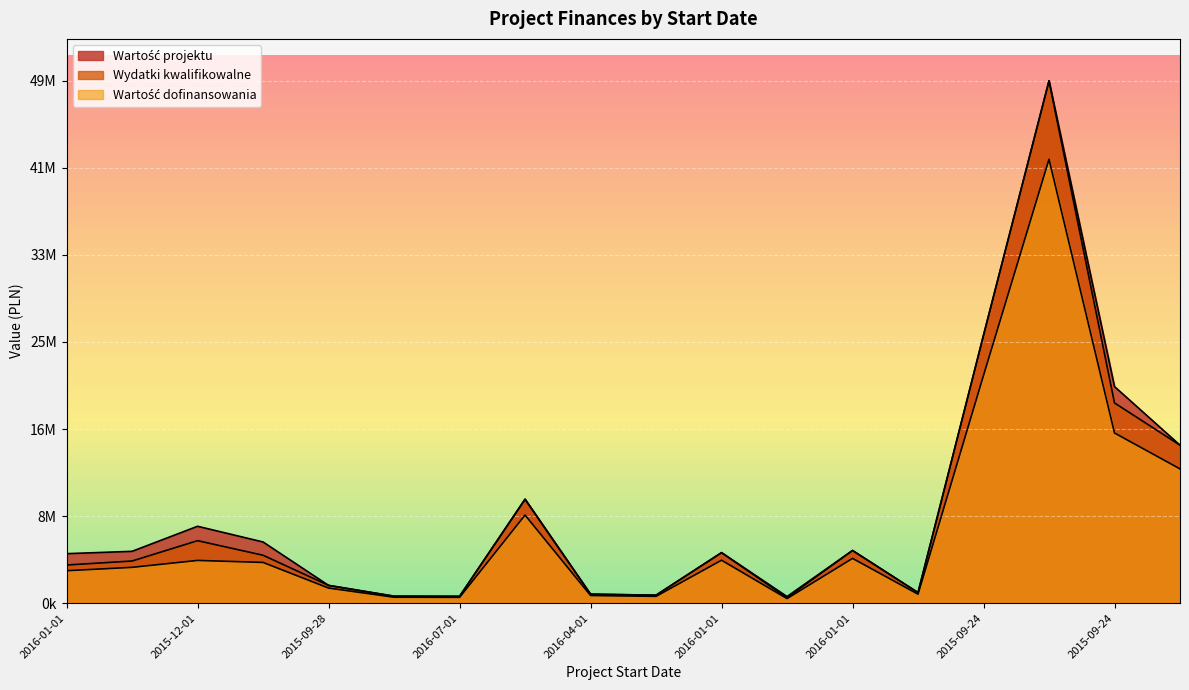

Reading left to right, what are all the values shown in this chart?

Wartość projektu: 4682806.8	4904818.8	7274721.5	5787535.0	1681000.0	660000.0	645750.0	9856695.0	851550.1	756450.0	4780495.0	627300.0	4983500.0	1000000.0	25351135.5	49430571.6	20489822.2	14946724.1
Wydatki kwalifikowalne: 3610600.0	3987657.6	5912407.8	4533100.8	1681000.0	660000.0	645750.0	9804695.0	851550.1	756450.0	4780495.0	510000.0	4983500.0	1000000.0	25351135.5	49410228.1	18942710.8	14944576.8
Wartość dofinansowania: 3069010.0	3389509.0	4043554.8	3853135.7	1428850.0	561000.0	548887.5	8333990.8	723817.5	642982.5	4063420.8	433500.0	4235975.0	850000.0	21548465.2	41998693.9	16101304.2	12702890.3